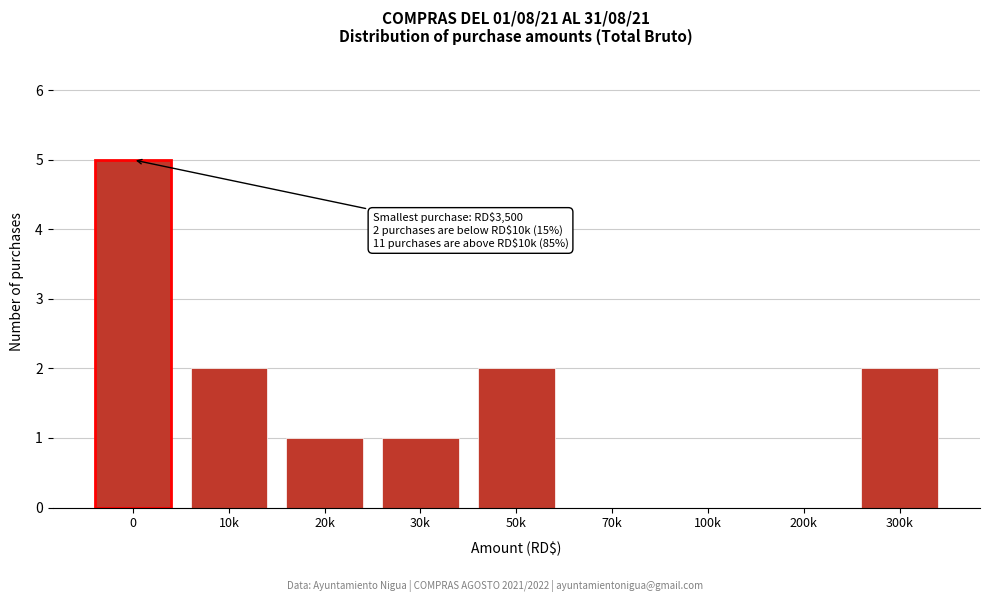

Reading left to right, transcribe all the data shown in this chart.

0=5	10k=2	20k=1	30k=1	50k=2	70k=0	100k=0	200k=0	300k=2